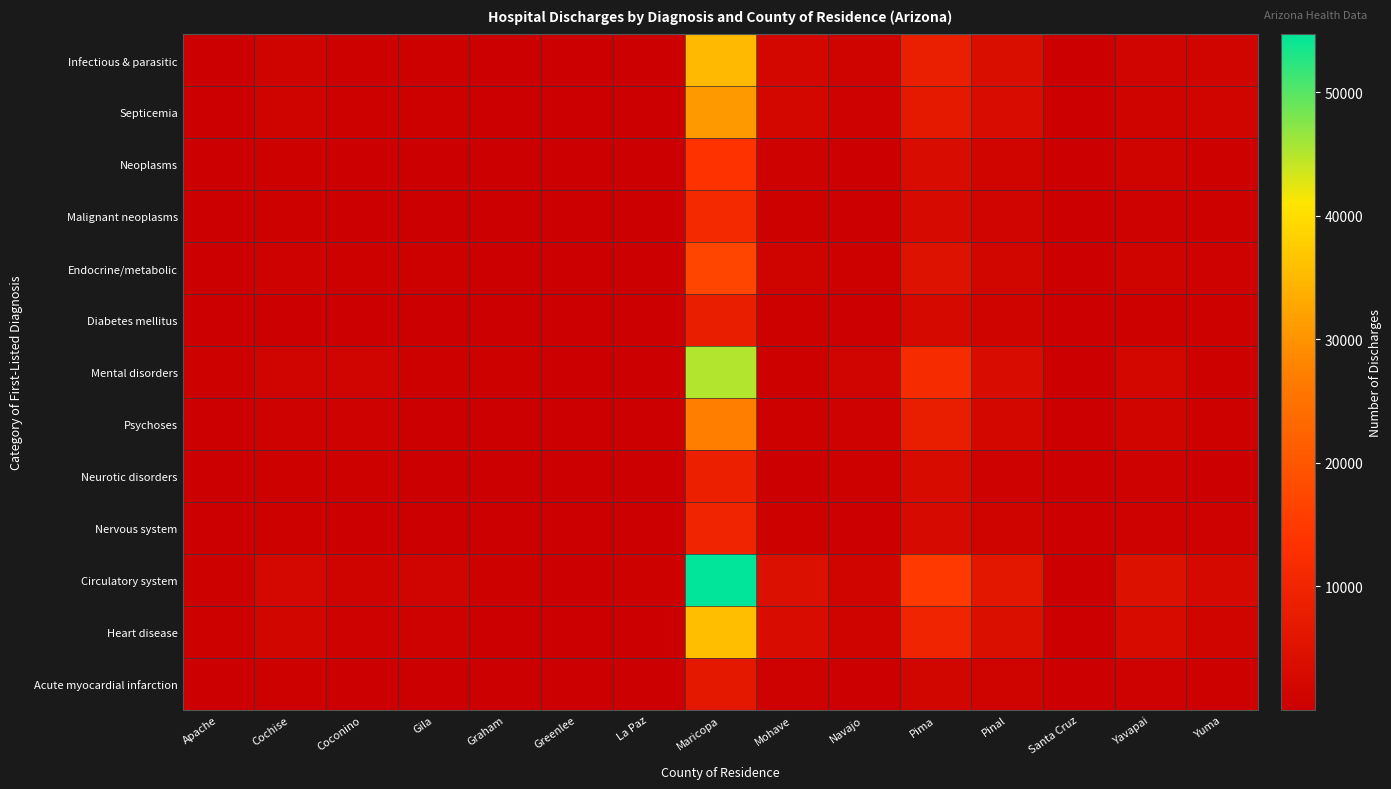

Reading left to right, what are all the values shown in this chart?

Infectious & parasitic: Apache=317	Cochise=1170	Coconino=455	Gila=554	Graham=196	Greenlee=36	La Paz=129	Maricopa=35148	Mohave=2236	Navajo=890	Pima=8325	Pinal=3974	Santa Cruz=158	Yavapai=1397	Yuma=1717
Septicemia: Apache=275	Cochise=1019	Coconino=359	Gila=496	Graham=170	Greenlee=25	La Paz=113	Maricopa=30827	Mohave=2062	Navajo=767	Pima=7046	Pinal=3515	Santa Cruz=135	Yavapai=1140	Yuma=1561
Neoplasms: Apache=118	Cochise=439	Coconino=323	Gila=208	Graham=98	Greenlee=22	La Paz=78	Maricopa=13474	Mohave=672	Navajo=294	Pima=3386	Pinal=1433	Santa Cruz=78	Yavapai=963	Yuma=596
Malignant neoplasms: Apache=99	Cochise=360	Coconino=241	Gila=178	Graham=76	Greenlee=20	La Paz=65	Maricopa=11047	Mohave=590	Navajo=237	Pima=2790	Pinal=1188	Santa Cruz=61	Yavapai=797	Yuma=505
Endocrine/metabolic: Apache=160	Cochise=679	Coconino=340	Gila=355	Graham=163	Greenlee=28	La Paz=112	Maricopa=17070	Mohave=890	Navajo=469	Pima=5057	Pinal=1919	Santa Cruz=112	Yavapai=932	Yuma=807
Diabetes mellitus: Apache=105	Cochise=323	Coconino=169	Gila=187	Graham=94	Greenlee=15	La Paz=71	Maricopa=8016	Mohave=425	Navajo=261	Pima=2482	Pinal=939	Santa Cruz=47	Yavapai=419	Yuma=435
Mental disorders: Apache=445	Cochise=1289	Coconino=1364	Gila=521	Graham=431	Greenlee=56	La Paz=55	Maricopa=45140	Mohave=438	Navajo=1206	Pima=11794	Pinal=3390	Santa Cruz=84	Yavapai=2015	Yuma=591
Psychoses: Apache=257	Cochise=798	Coconino=848	Gila=329	Graham=242	Greenlee=28	La Paz=44	Maricopa=27049	Mohave=334	Navajo=712	Pima=7876	Pinal=2007	Santa Cruz=53	Yavapai=1425	Yuma=361
Neurotic disorders: Apache=148	Cochise=339	Coconino=594	Gila=145	Graham=108	Greenlee=10	La Paz=17	Maricopa=8686	Mohave=229	Navajo=441	Pima=3276	Pinal=691	Santa Cruz=14	Yavapai=859	Yuma=125
Nervous system: Apache=121	Cochise=444	Coconino=255	Gila=150	Graham=85	Greenlee=14	La Paz=48	Maricopa=9774	Mohave=435	Navajo=268	Pima=2961	Pinal=1047	Santa Cruz=42	Yavapai=696	Yuma=658
Circulatory system: Apache=568	Cochise=2457	Coconino=1108	Gila=1221	Graham=384	Greenlee=97	La Paz=448	Maricopa=54659	Mohave=4417	Navajo=1571	Pima=14770	Pinal=6280	Santa Cruz=255	Yavapai=4798	Yuma=2639
Heart disease: Apache=375	Cochise=1737	Coconino=727	Gila=850	Graham=265	Greenlee=76	La Paz=317	Maricopa=35948	Mohave=3348	Navajo=1033	Pima=9747	Pinal=4188	Santa Cruz=182	Yavapai=3272	Yuma=1697
Acute myocardial infarction: Apache=121	Cochise=375	Coconino=116	Gila=209	Graham=67	Greenlee=21	La Paz=88	Maricopa=6560	Mohave=814	Navajo=233	Pima=1871	Pinal=953	Santa Cruz=29	Yavapai=690	Yuma=391